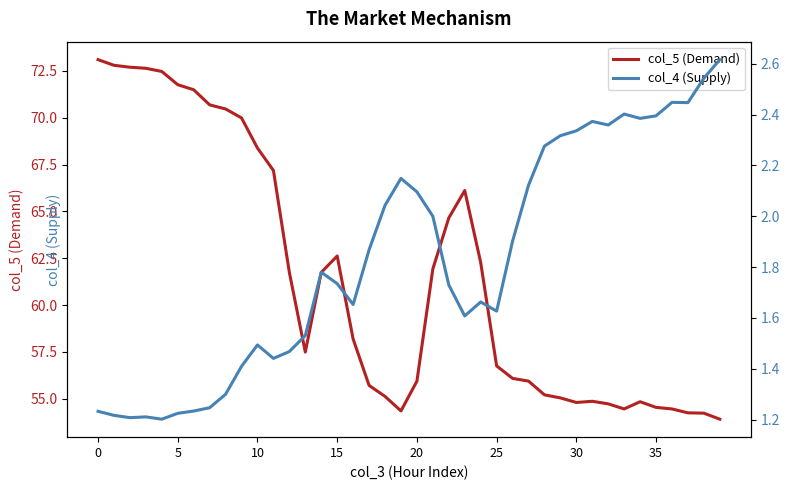

What is the smallest value displayed?

1.2